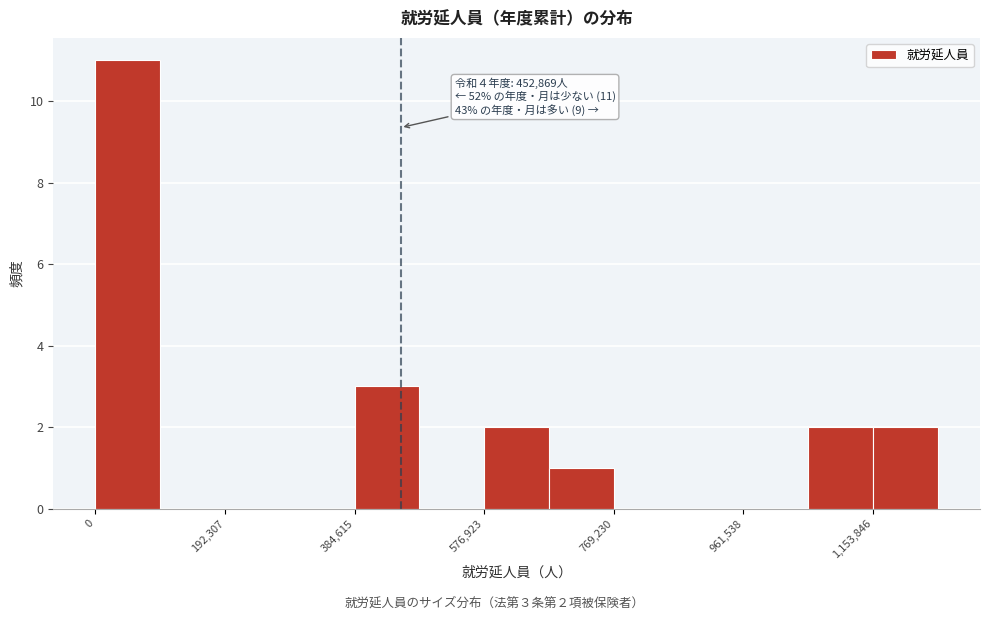

Over which range of the x-axis is the bar tallest?

0 to 100000